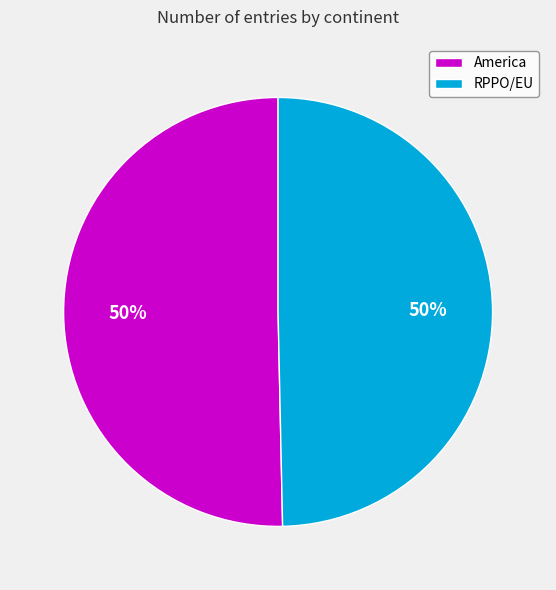

To the nearest percent, what percentage of the pie is America?

50%